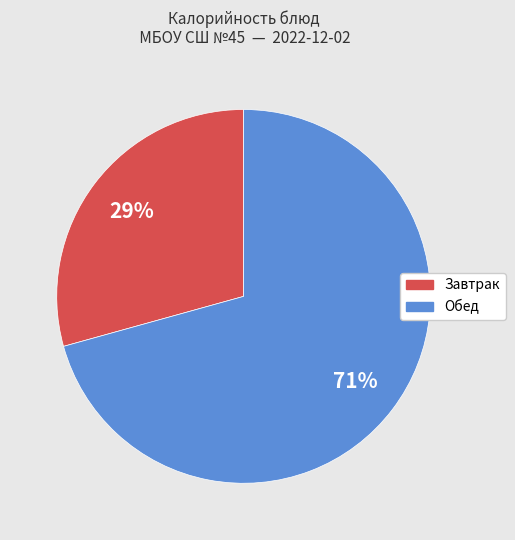

True or false: Завтрак accounts for 29% of the total.

True